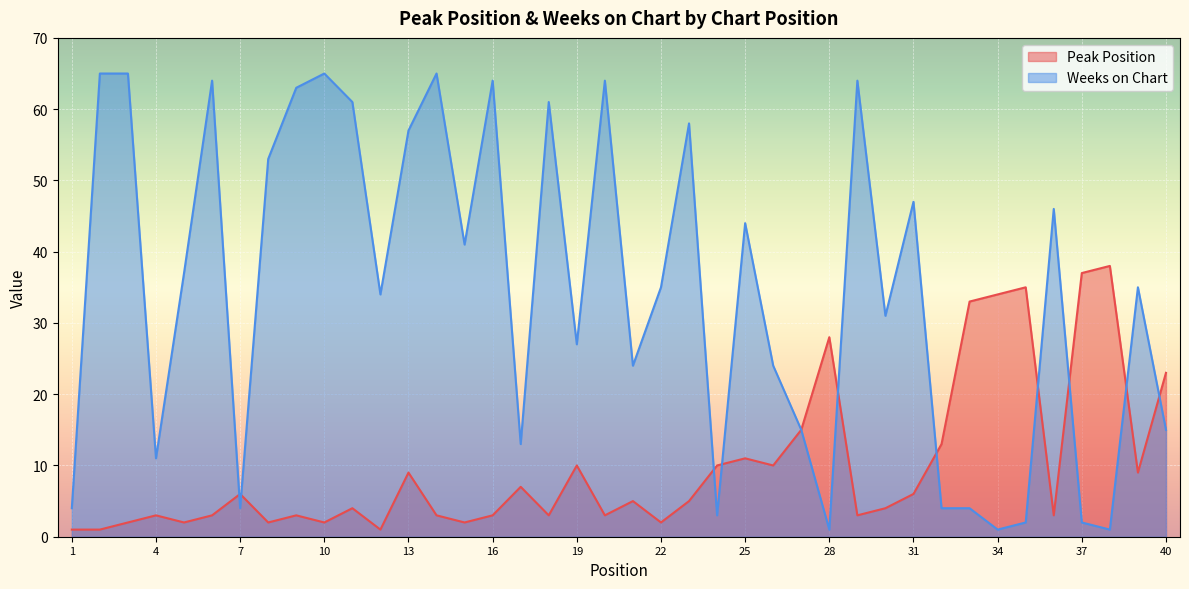

List the series in order of their peak value, lowest first.

Peak Position, Weeks on Chart